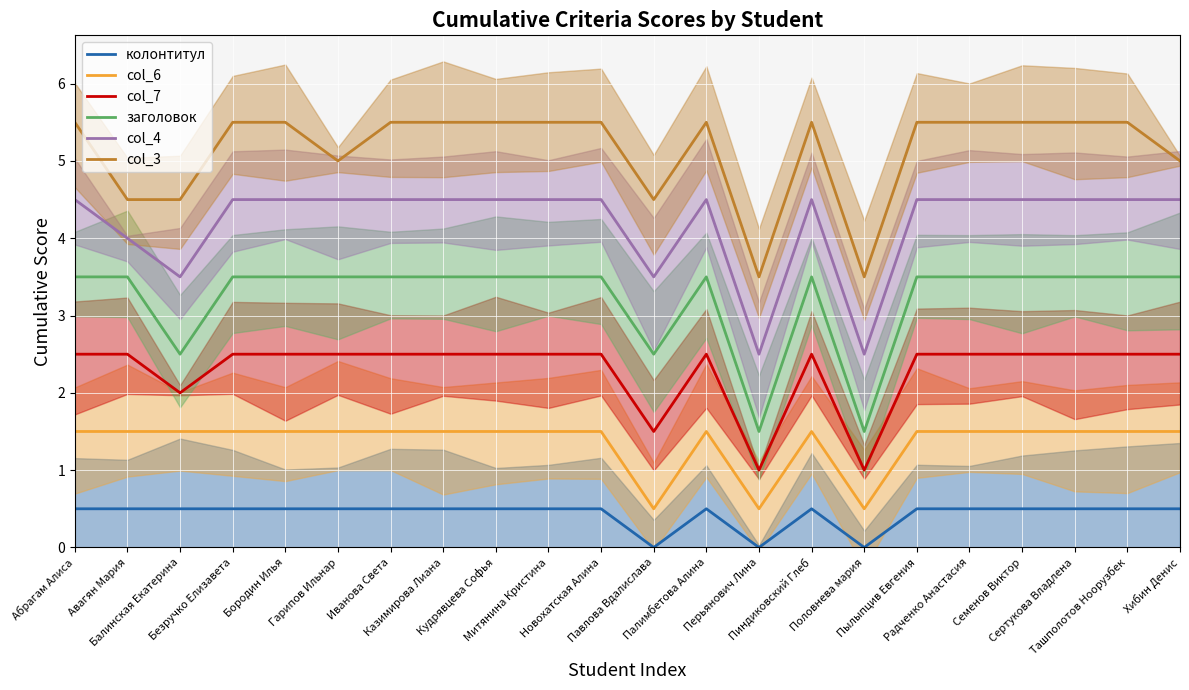

Reading left to right, what are all the values shown in this chart?

колонтитул: Абрагам Алиса=0.5	Авагян Мария=0.5	Балинская Екатерина=0.5	Безручко Елизавета=0.5	Бородин Илья=0.5	Гарипов Ильнар=0.5	Иванова Света=0.5	Казимирова Лиана=0.5	Кудрявцева Софья=0.5	Митянина Кристина=0.5	Новохатская Алина=0.5	Павлова Вдалислава=0.0	Палимбетова Алина=0.5	Перьянович Лина=0.0	Пиндиковский Глеб=0.5	Половнева мария=0.0	Пылыпцив Евгения=0.5	Радченко Анастасия=0.5	Семенов Виктор=0.5	Сертукова Владлена=0.5	Ташполотов Ноорузбек=0.5	Хибин Денис=0.5
col_6: Абрагам Алиса=1.5	Авагян Мария=1.5	Балинская Екатерина=1.5	Безручко Елизавета=1.5	Бородин Илья=1.5	Гарипов Ильнар=1.5	Иванова Света=1.5	Казимирова Лиана=1.5	Кудрявцева Софья=1.5	Митянина Кристина=1.5	Новохатская Алина=1.5	Павлова Вдалислава=0.5	Палимбетова Алина=1.5	Перьянович Лина=0.5	Пиндиковский Глеб=1.5	Половнева мария=0.5	Пылыпцив Евгения=1.5	Радченко Анастасия=1.5	Семенов Виктор=1.5	Сертукова Владлена=1.5	Ташполотов Ноорузбек=1.5	Хибин Денис=1.5
col_7: Абрагам Алиса=2.5	Авагян Мария=2.5	Балинская Екатерина=2.0	Безручко Елизавета=2.5	Бородин Илья=2.5	Гарипов Ильнар=2.5	Иванова Света=2.5	Казимирова Лиана=2.5	Кудрявцева Софья=2.5	Митянина Кристина=2.5	Новохатская Алина=2.5	Павлова Вдалислава=1.5	Палимбетова Алина=2.5	Перьянович Лина=1.0	Пиндиковский Глеб=2.5	Половнева мария=1.0	Пылыпцив Евгения=2.5	Радченко Анастасия=2.5	Семенов Виктор=2.5	Сертукова Владлена=2.5	Ташполотов Ноорузбек=2.5	Хибин Денис=2.5
заголовок: Абрагам Алиса=3.5	Авагян Мария=3.5	Балинская Екатерина=2.5	Безручко Елизавета=3.5	Бородин Илья=3.5	Гарипов Ильнар=3.5	Иванова Света=3.5	Казимирова Лиана=3.5	Кудрявцева Софья=3.5	Митянина Кристина=3.5	Новохатская Алина=3.5	Павлова Вдалислава=2.5	Палимбетова Алина=3.5	Перьянович Лина=1.5	Пиндиковский Глеб=3.5	Половнева мария=1.5	Пылыпцив Евгения=3.5	Радченко Анастасия=3.5	Семенов Виктор=3.5	Сертукова Владлена=3.5	Ташполотов Ноорузбек=3.5	Хибин Денис=3.5
col_4: Абрагам Алиса=4.5	Авагян Мария=4.0	Балинская Екатерина=3.5	Безручко Елизавета=4.5	Бородин Илья=4.5	Гарипов Ильнар=4.5	Иванова Света=4.5	Казимирова Лиана=4.5	Кудрявцева Софья=4.5	Митянина Кристина=4.5	Новохатская Алина=4.5	Павлова Вдалислава=3.5	Палимбетова Алина=4.5	Перьянович Лина=2.5	Пиндиковский Глеб=4.5	Половнева мария=2.5	Пылыпцив Евгения=4.5	Радченко Анастасия=4.5	Семенов Виктор=4.5	Сертукова Владлена=4.5	Ташполотов Ноорузбек=4.5	Хибин Денис=4.5
col_3: Абрагам Алиса=5.5	Авагян Мария=4.5	Балинская Екатерина=4.5	Безручко Елизавета=5.5	Бородин Илья=5.5	Гарипов Ильнар=5.0	Иванова Света=5.5	Казимирова Лиана=5.5	Кудрявцева Софья=5.5	Митянина Кристина=5.5	Новохатская Алина=5.5	Павлова Вдалислава=4.5	Палимбетова Алина=5.5	Перьянович Лина=3.5	Пиндиковский Глеб=5.5	Половнева мария=3.5	Пылыпцив Евгения=5.5	Радченко Анастасия=5.5	Семенов Виктор=5.5	Сертукова Владлена=5.5	Ташполотов Ноорузбек=5.5	Хибин Денис=5.0